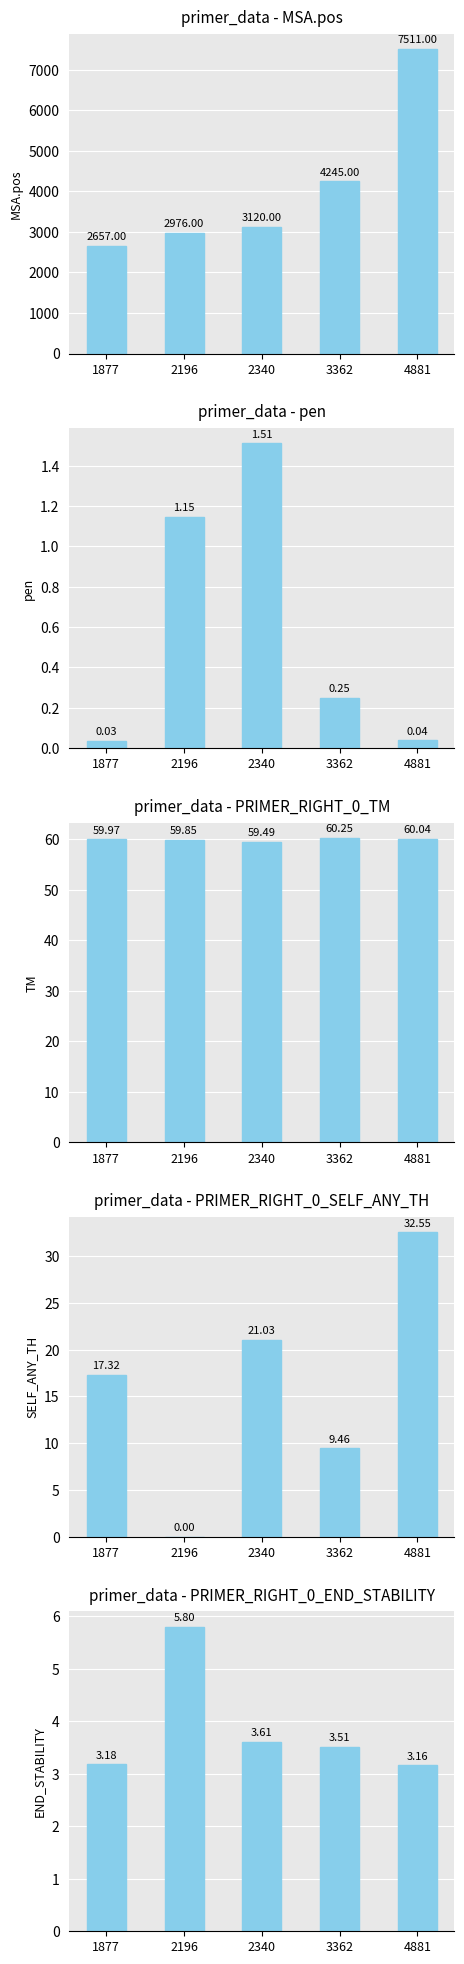

The MSA.pos series shows 948.5 at 1877. True or false?

False